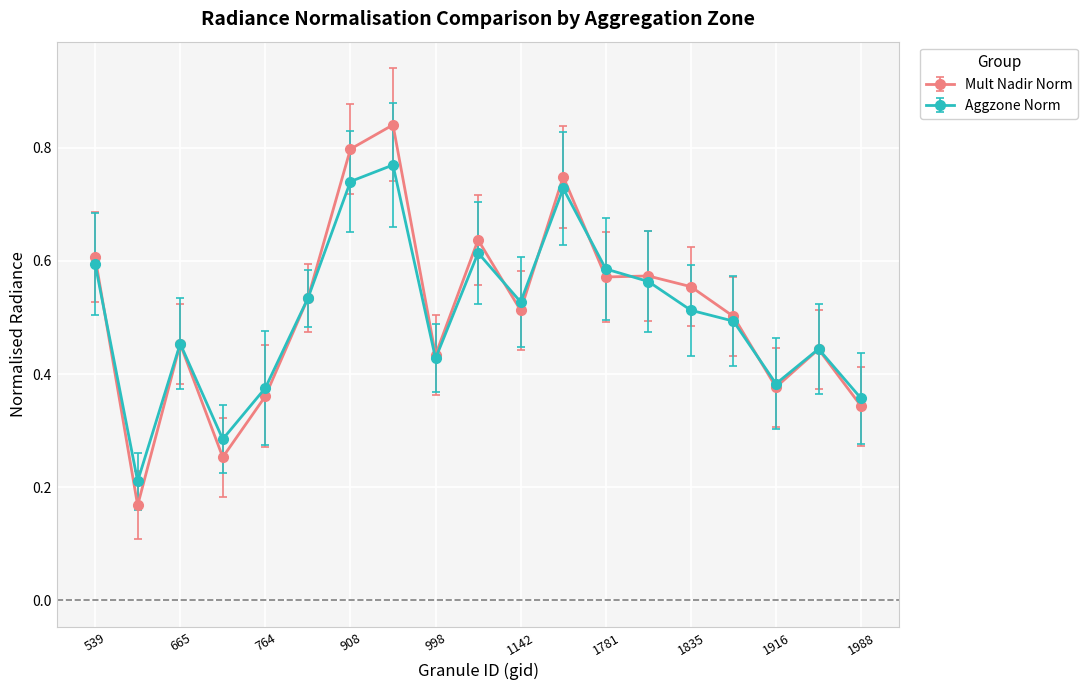

List the series in order of their peak value, highest first.

Mult Nadir Norm, Aggzone Norm